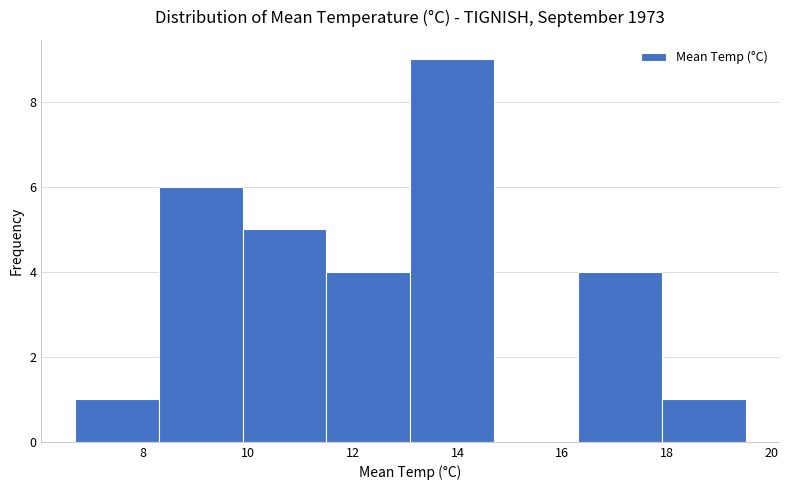

Reading left to right, transcribe this chart: for each bar, give the range it covers on the x-axis and its height. Neither the bar edges nor the heights are printed on the chart, so give them approximately, as read against the axes.

6.7 to 8.3: 1
8.3 to 9.9: 6
9.9 to 11.5: 5
11.5 to 13.1: 4
13.1 to 14.7: 9
14.7 to 16.3: 0
16.3 to 17.9: 4
17.9 to 19.5: 1